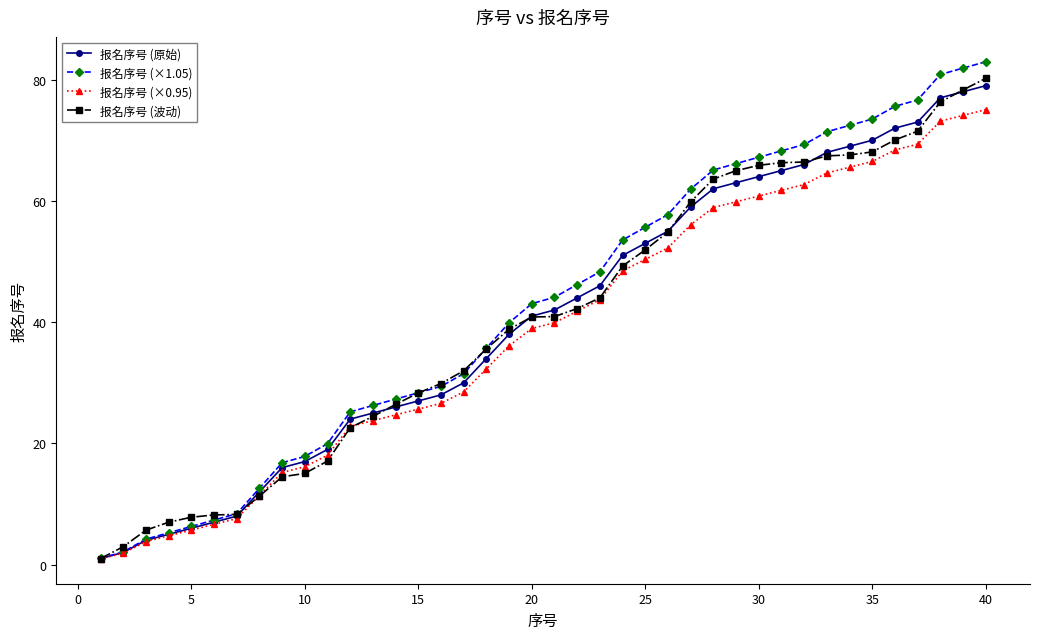

What is the value of the 报名序号 (波动) point at the 17th from the left?

32.0